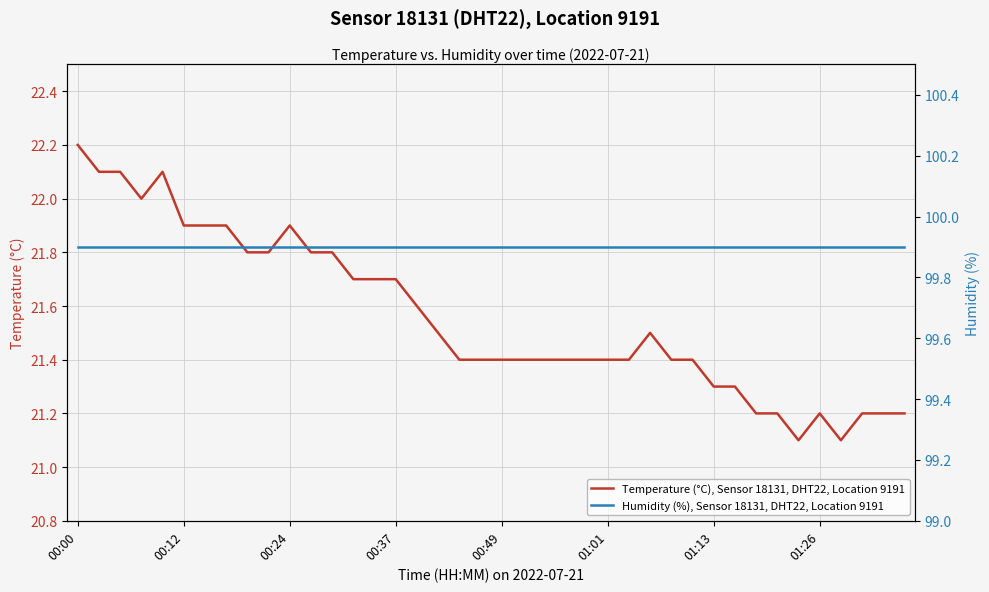

Reading left to right, what are all the values shown in this chart?

Temperature (°C), Sensor 18131, DHT22, Location 9191: 22.2	22.1	22.1	22.0	22.1	21.9	21.9	21.9	21.8	21.8	21.9	21.8	21.8	21.7	21.7	21.7	21.6	21.5	21.4	21.4	21.4	21.4	21.4	21.4	21.4	21.4	21.4	21.5	21.4	21.4	21.3	21.3	21.2	21.2	21.1	21.2	21.1	21.2	21.2	21.2
Humidity (%), Sensor 18131, DHT22, Location 9191: 99.9	99.9	99.9	99.9	99.9	99.9	99.9	99.9	99.9	99.9	99.9	99.9	99.9	99.9	99.9	99.9	99.9	99.9	99.9	99.9	99.9	99.9	99.9	99.9	99.9	99.9	99.9	99.9	99.9	99.9	99.9	99.9	99.9	99.9	99.9	99.9	99.9	99.9	99.9	99.9